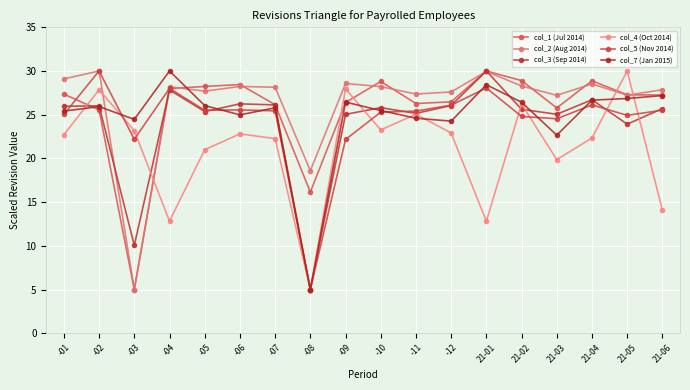

True or false: col_5 (Nov 2014) has more than 2 interior local peaks.

True